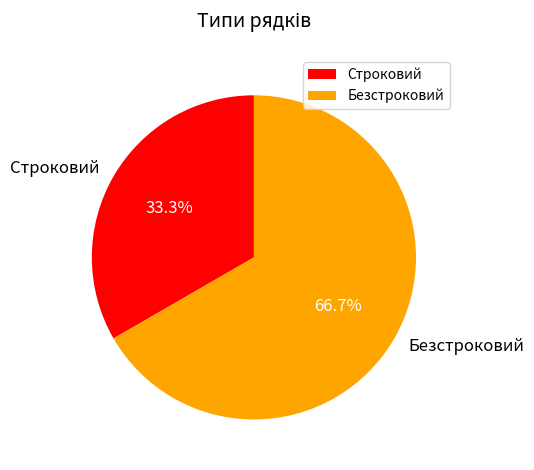

True or false: Безстроковий accounts for 67% of the total.

True